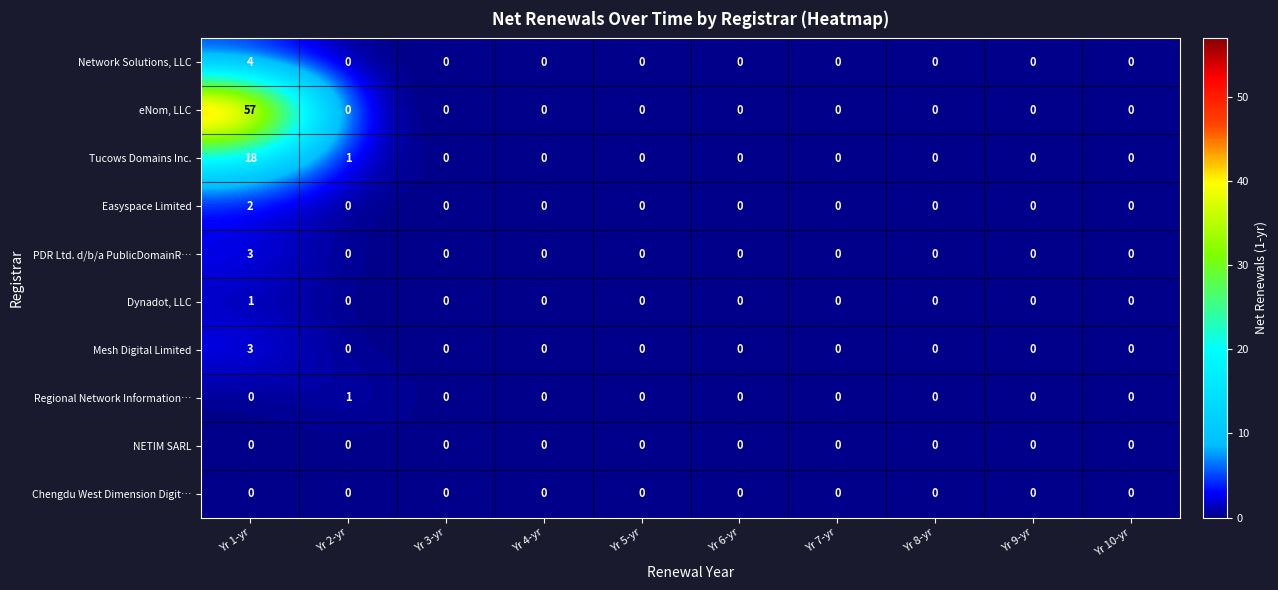

Count the Dynadot, LLC values in the range 0 to 1.

10